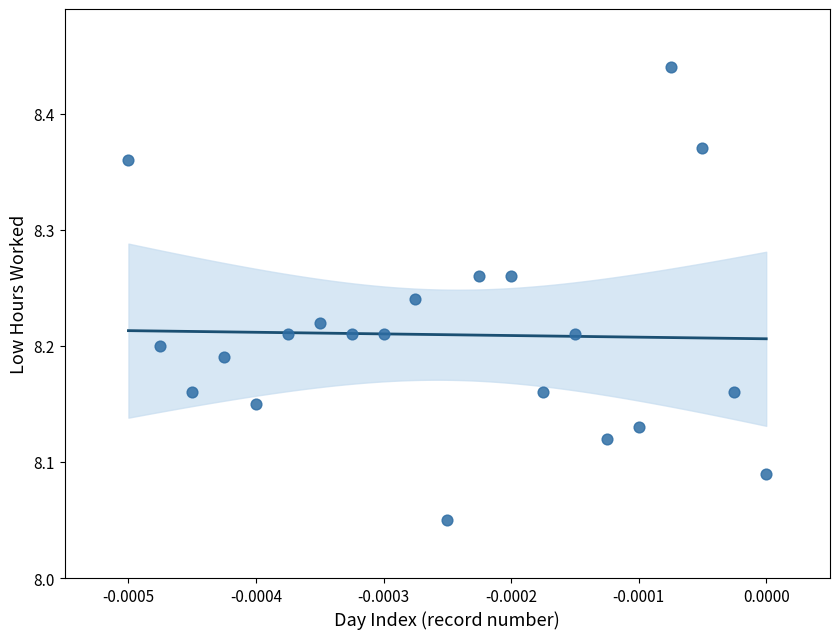

What is the range of Y values (max minus min)?

0.4